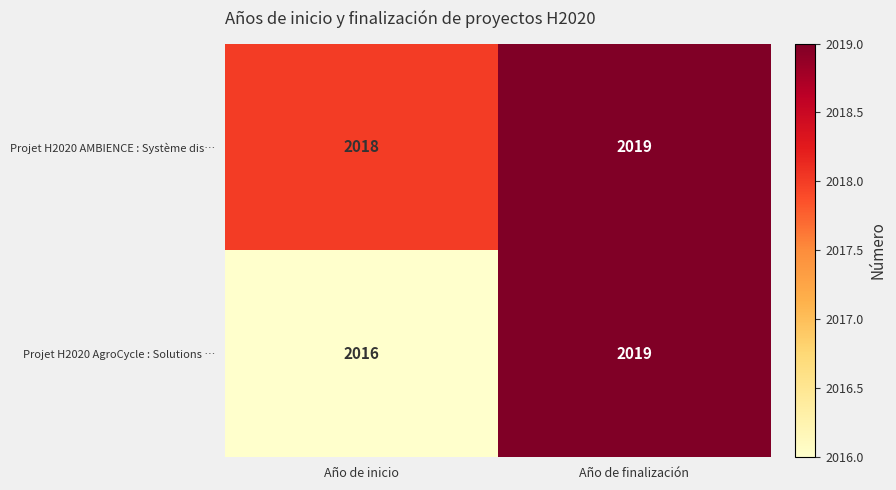

Which category has the lowest value in the Projet H2020 AMBIENCE : Système dis… series?

Año de inicio